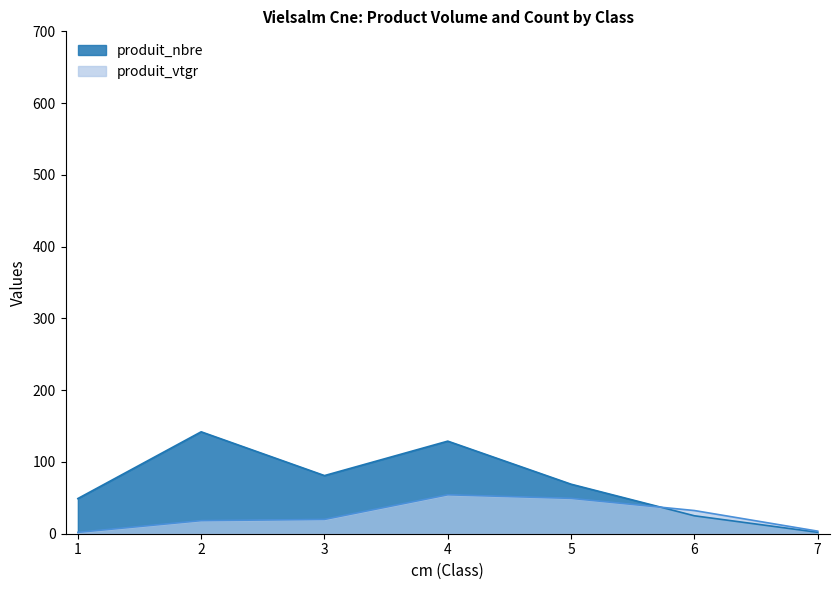

Reading left to right, what are all the values shown in this chart?

produit_nbre: 1=49.0	2=142.0	3=81.0	4=129.0	5=69.0	6=25.0	7=2.0
produit_vtgr: 1=1.9	2=18.2	3=19.9	4=54.2	5=49.3	6=32.3	7=3.6